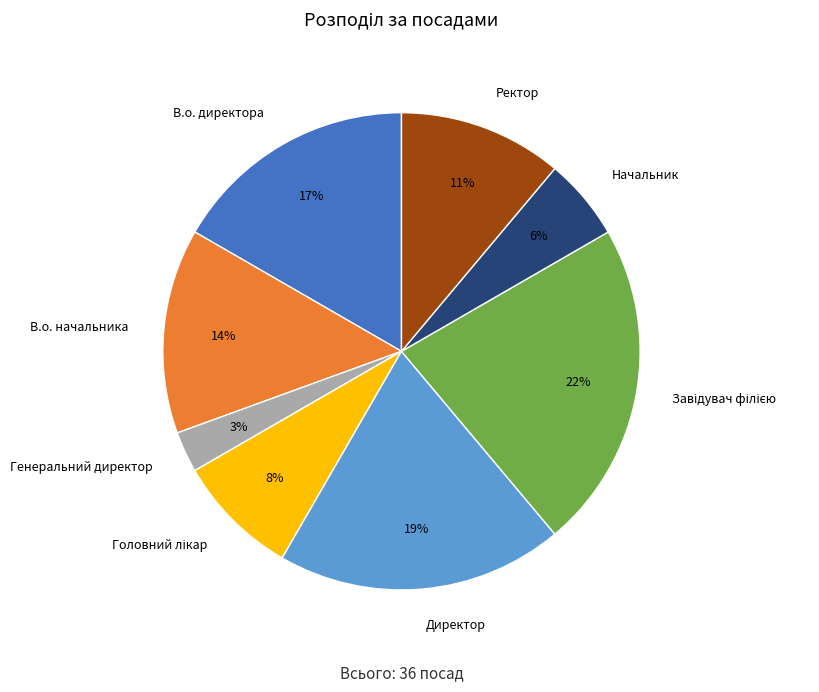

To the nearest percent, what is the difference between the largest and smallest slice percentages?

19%